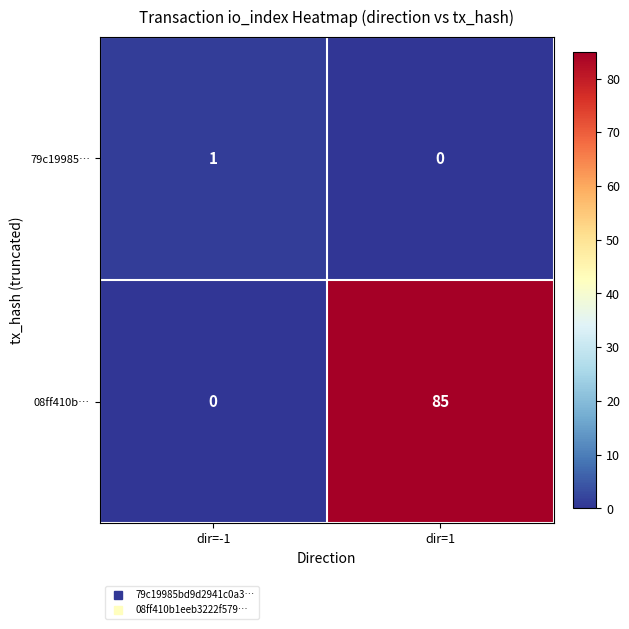

What is the total value across all series at dir=1?

85